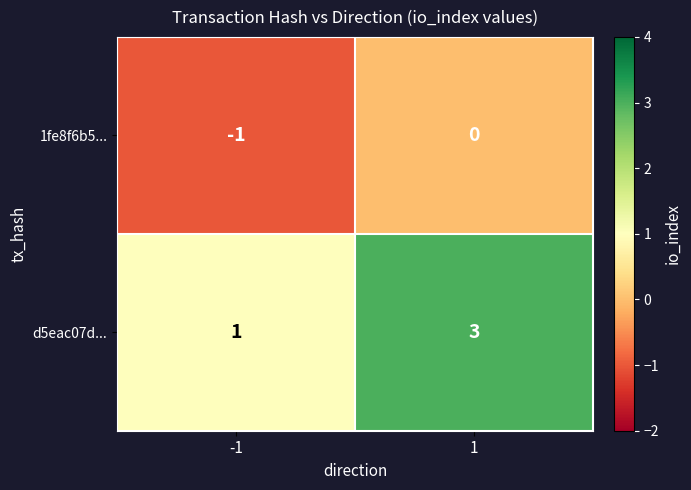

Which series has the largest range (max minus min)?

d5eac07d...